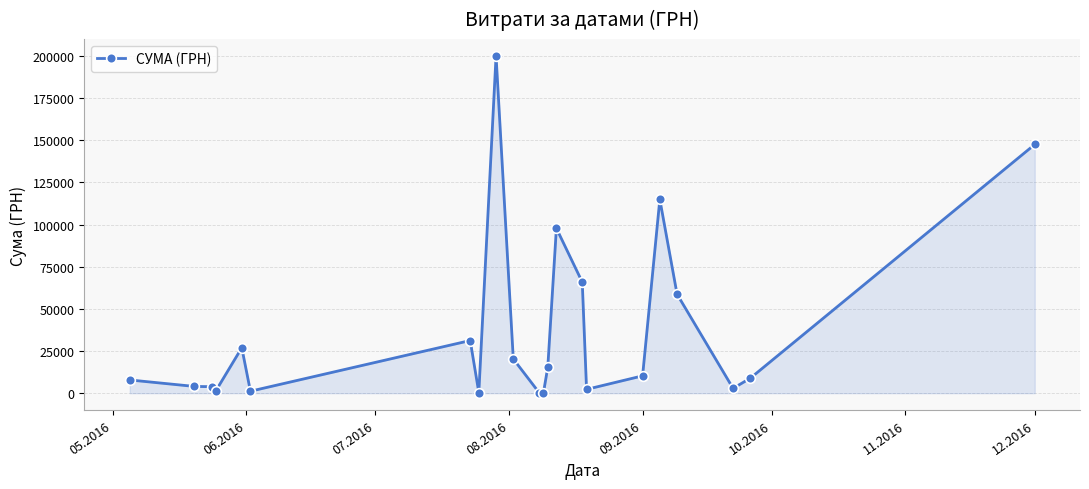

How many lines are shown in the chart?

1